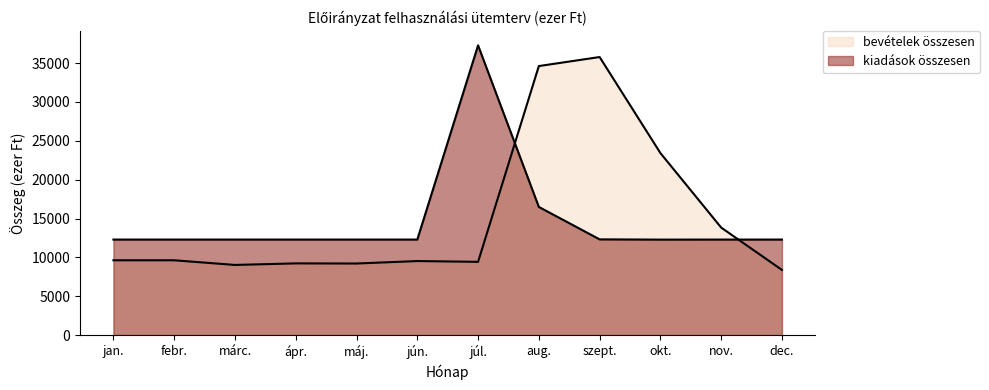

True or false: bevételek összesen has a value of 20711 at aug..

False